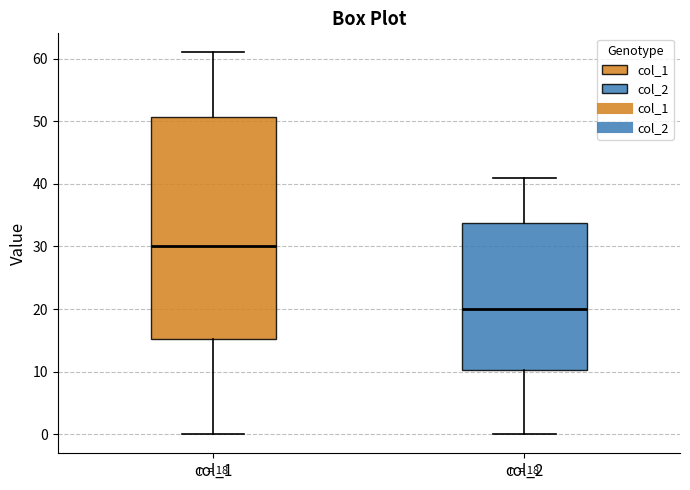

Which box is the tallest, from its lower edge to its upper edge?

col_1